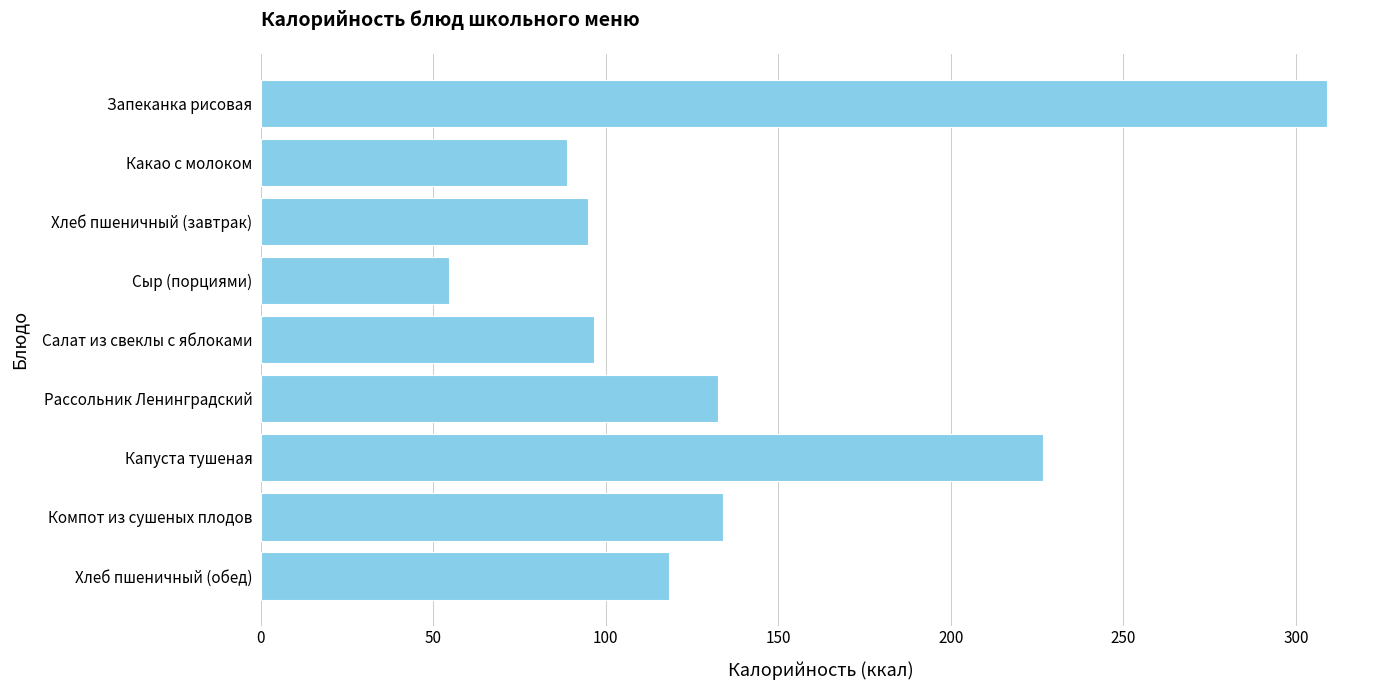

What is the average value?

139.4